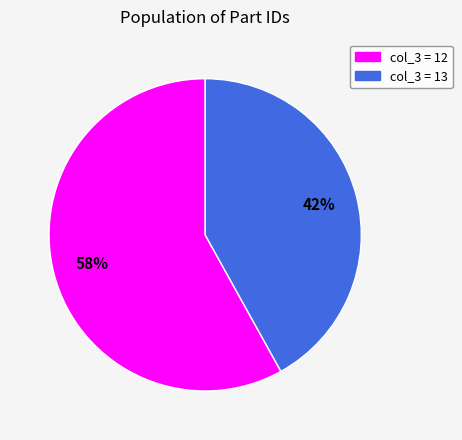

Is there a majority slice in this chart?

Yes